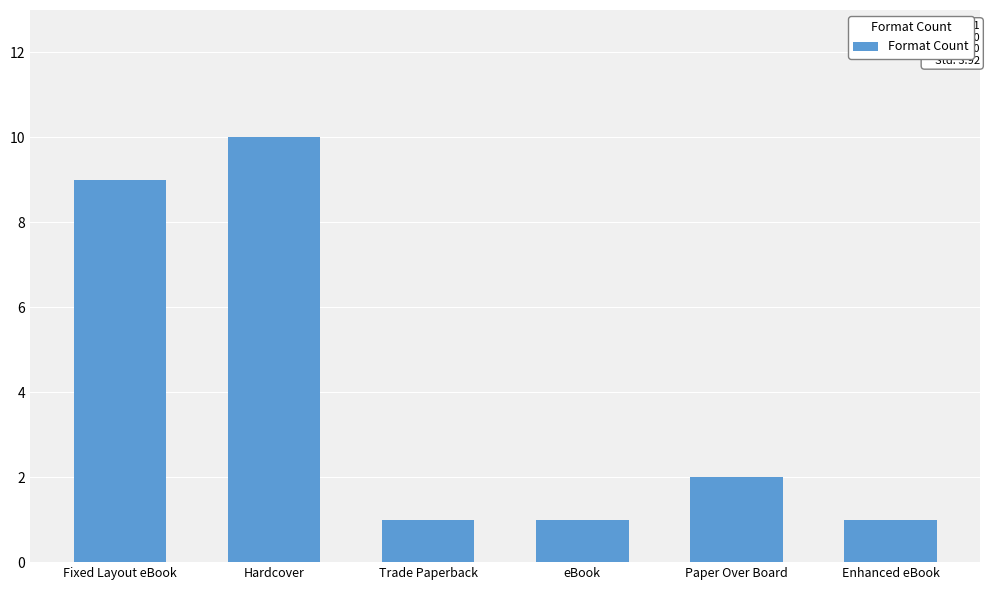

How many values are between 1 and 9?

5